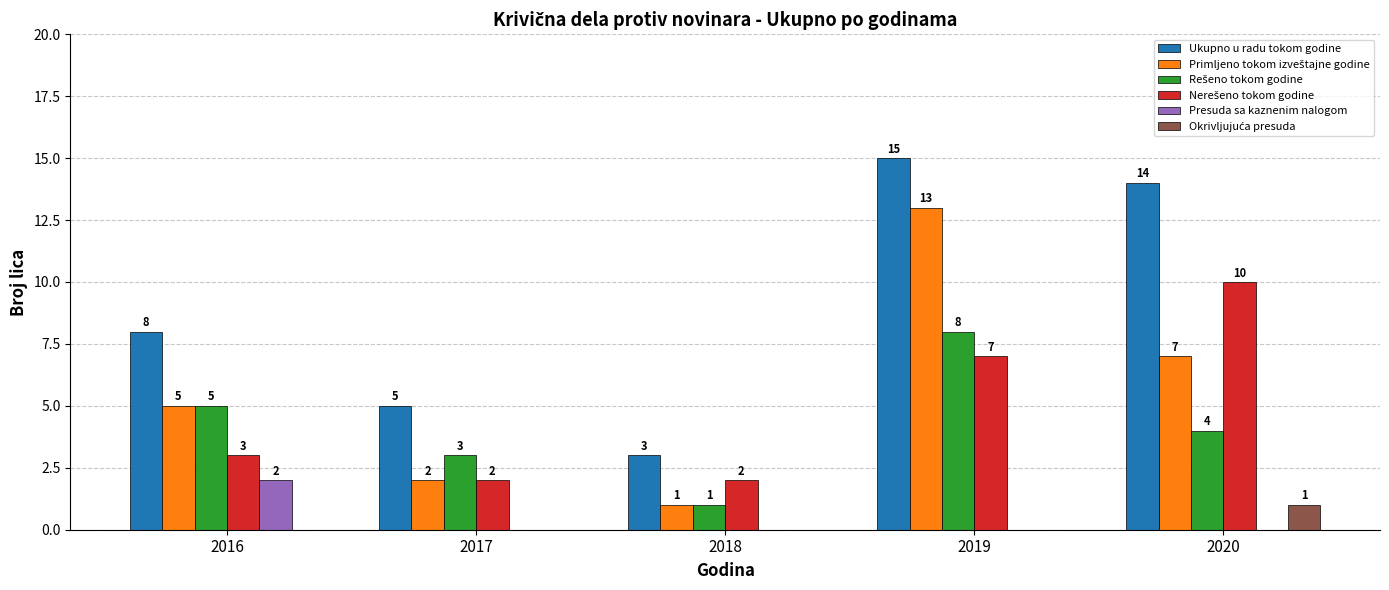

True or false: Presuda sa kaznenim nalogom has a value of 1 at 2019.

False